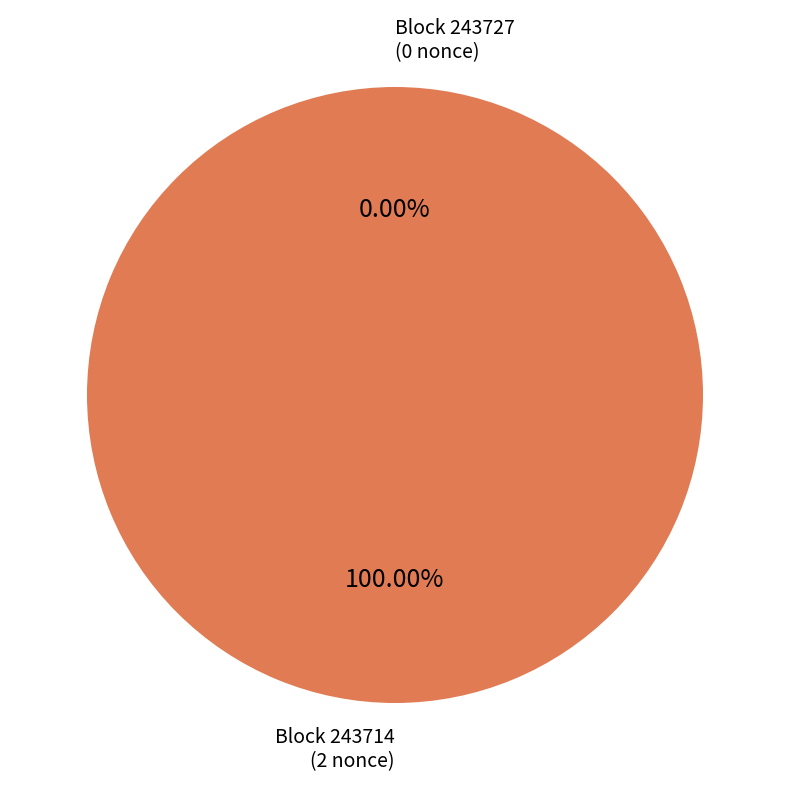

Rank the categories by value from lowest to highest.

243727, 243714